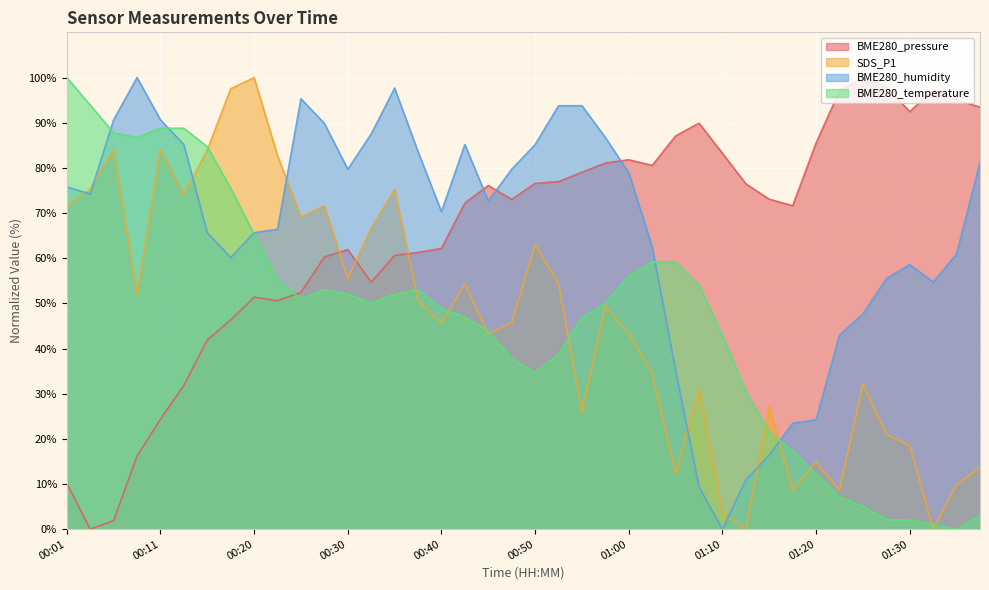

Reading right to left, what are all the values shown in this chart?

BME280_pressure: 93.5	95.0	97.3	92.4	97.9	100.0	97.1	85.5	71.6	73.0	76.5	83.2	89.9	87.1	80.5	81.8	81.1	79.0	76.9	76.6	73.0	76.1	72.2	62.2	61.3	60.6	54.7	61.9	60.3	52.4	50.6	51.3	46.3	41.9	31.8	24.4	16.2	1.9	0.0	10.2
SDS_P1: 13.6	9.9	0.0	18.5	21.0	32.1	8.6	14.8	8.6	27.2	0.0	3.7	30.9	12.3	34.6	43.2	49.4	25.9	54.3	63.0	45.7	43.2	54.3	45.7	50.6	75.3	66.7	55.6	71.6	69.1	82.7	100.0	97.5	84.0	74.1	84.0	51.9	84.0	75.3	71.6
BME280_humidity: 81.3	60.9	54.7	58.6	55.5	47.7	43.0	24.2	23.4	16.4	10.9	0.0	9.4	35.2	62.5	78.9	86.7	93.8	93.8	85.2	79.7	72.7	85.2	70.3	83.6	97.7	87.5	79.7	89.8	95.3	66.4	65.6	60.2	65.6	85.2	90.6	100.0	90.6	74.2	75.8
BME280_temperature: 3.1	0.0	1.0	2.0	2.0	5.1	7.1	12.2	17.3	21.4	30.6	42.9	54.1	59.2	59.2	56.1	50.0	46.9	38.8	34.7	37.8	43.9	46.9	49.0	53.1	52.0	50.0	52.0	53.1	51.0	55.1	65.3	75.5	84.7	88.8	88.8	86.7	87.8	93.9	100.0